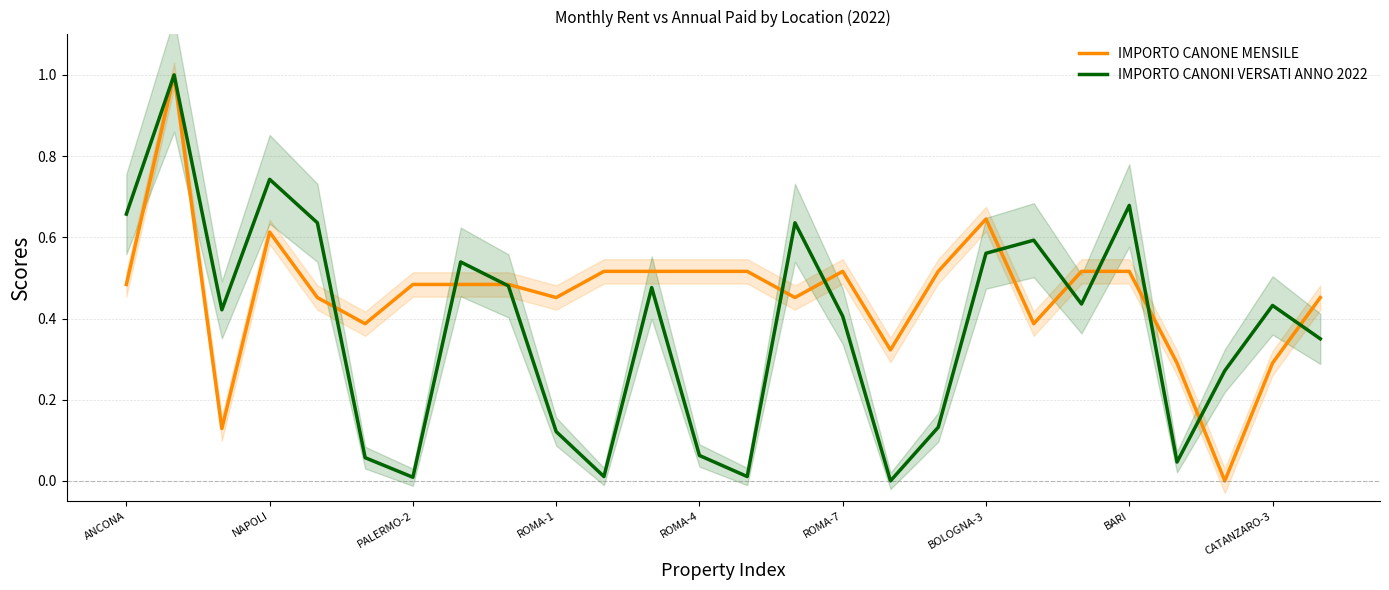

What is the sum of all IMPORTO CANONE MENSILE values?

11.9